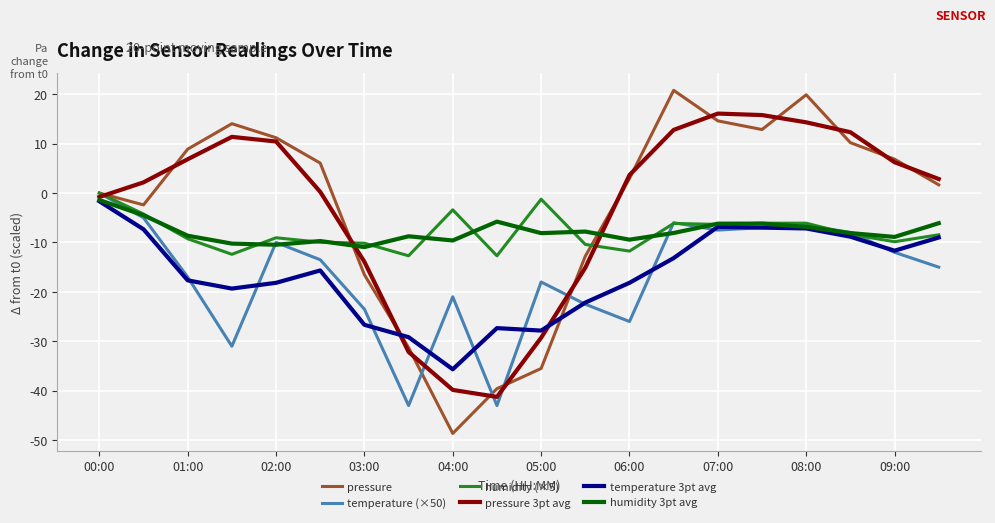

Does the chart display data point markers on the line(s)?

No